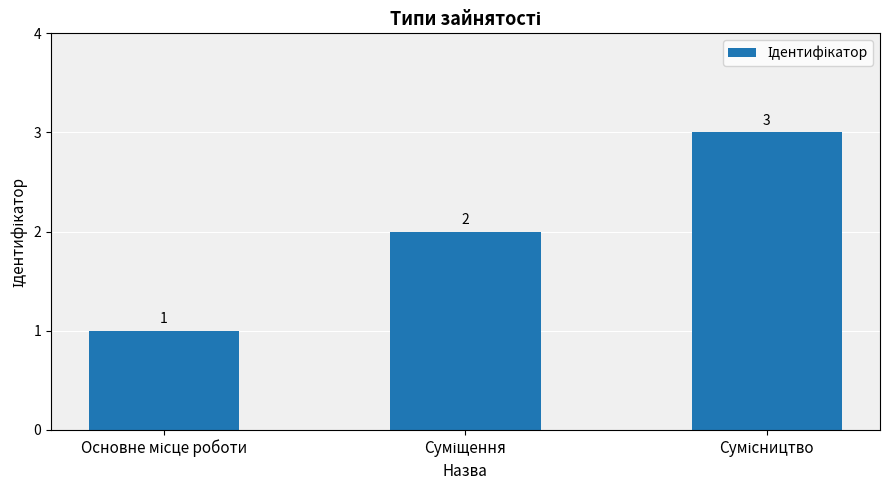

How many bars are there in total?

3